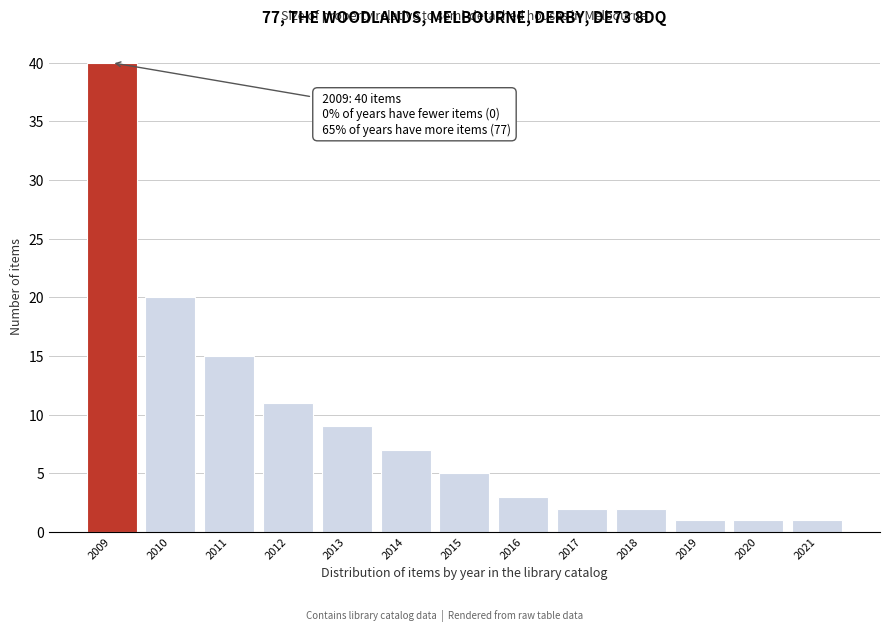

Reading left to right, list all the values displayed in this chart.

40	20	15	11	9	7	5	3	2	2	1	1	1